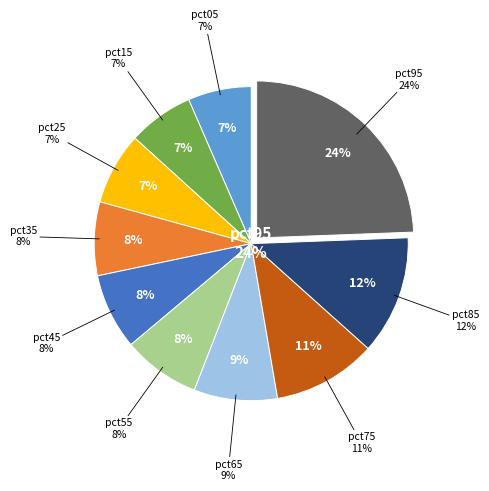

To the nearest percent, what percentage of the pie is pct35?

8%